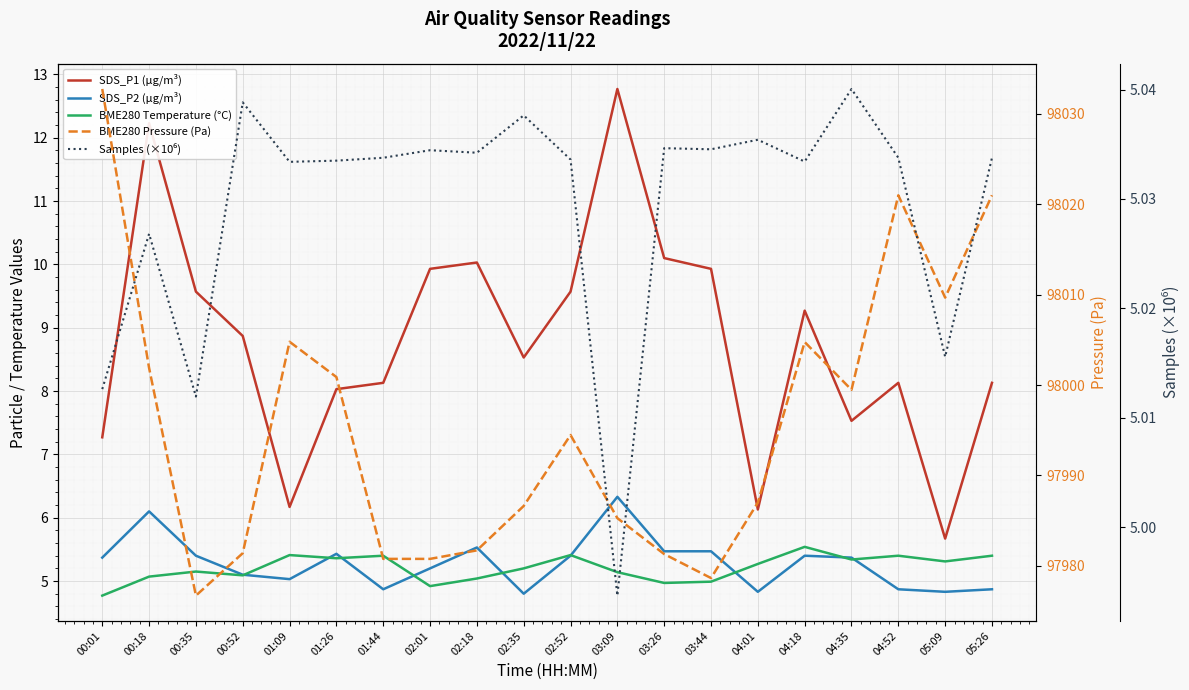

Reading left to right, extract all data points from this chart.

SDS_P1 (µg/m³): 7.3	12.2	9.6	8.9	6.2	8.0	8.1	9.9	10.0	8.5	9.6	12.8	10.1	9.9	6.1	9.3	7.5	8.1	5.7	8.1
SDS_P2 (µg/m³): 5.4	6.1	5.4	5.1	5.0	5.4	4.9	5.2	5.5	4.8	5.4	6.3	5.5	5.5	4.8	5.4	5.4	4.9	4.8	4.9
BME280 Temperature (°C): 4.8	5.1	5.2	5.1	5.4	5.4	5.4	4.9	5.0	5.2	5.4	5.1	5.0	5.0	5.3	5.5	5.3	5.4	5.3	5.4
BME280 Pressure (Pa): 98032.7	98001.9	97976.7	97981.4	98004.8	98000.9	97980.8	97980.8	97981.7	97986.6	97994.5	97985.3	97981.3	97978.7	97987.0	98004.8	97999.5	98021.0	98009.7	98021.0
Samples (×10⁶): 5.0	5.0	5.0	5.0	5.0	5.0	5.0	5.0	5.0	5.0	5.0	5.0	5.0	5.0	5.0	5.0	5.0	5.0	5.0	5.0